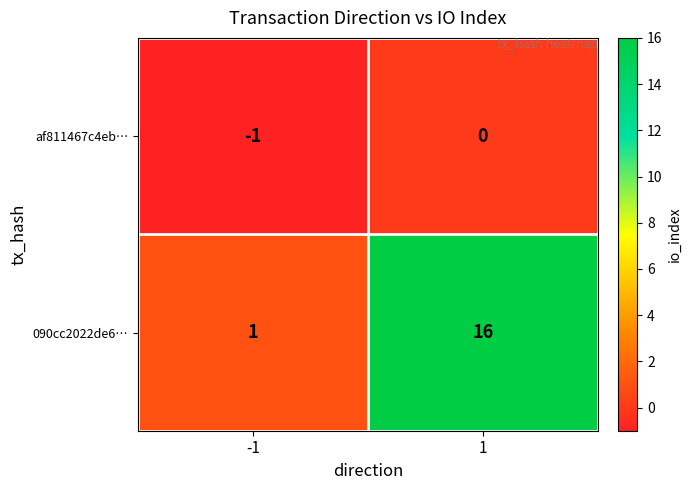

At -1, list the series in order from smallest to largest.

af811467c4eb…, 090cc2022de6…